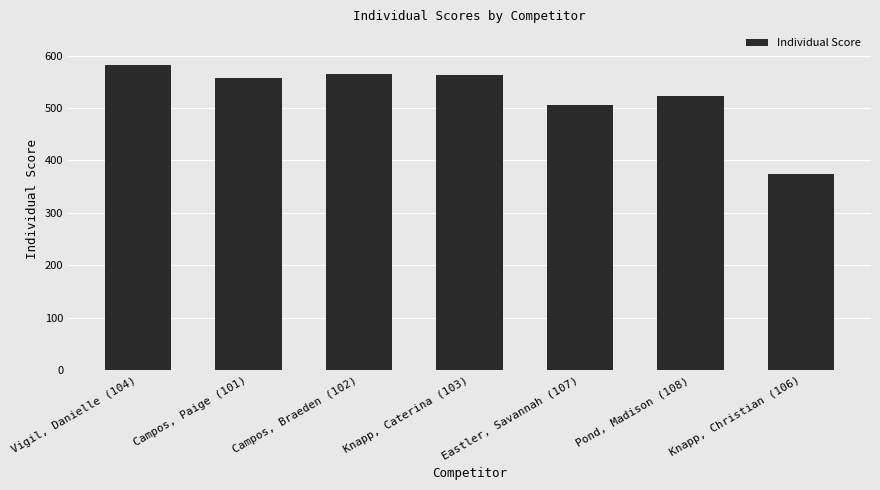

How many data points are less than 558?

3